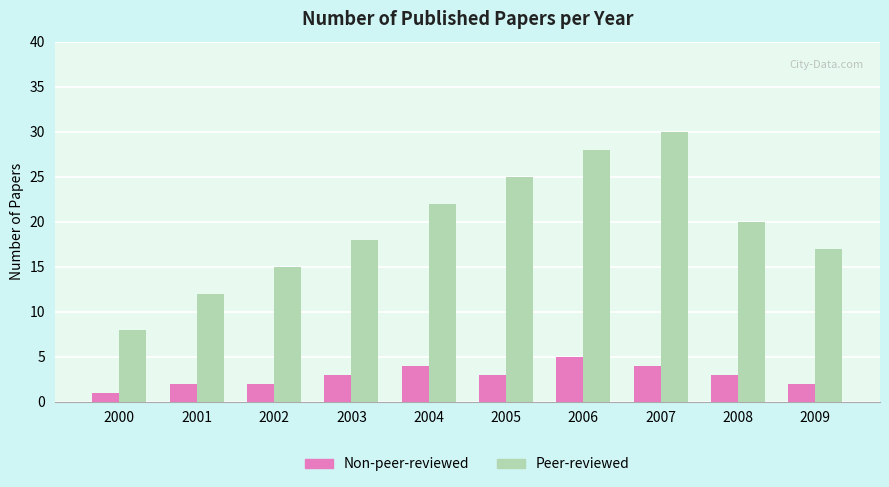

The value of Peer-reviewed at 2008 is 20. True or false?

True